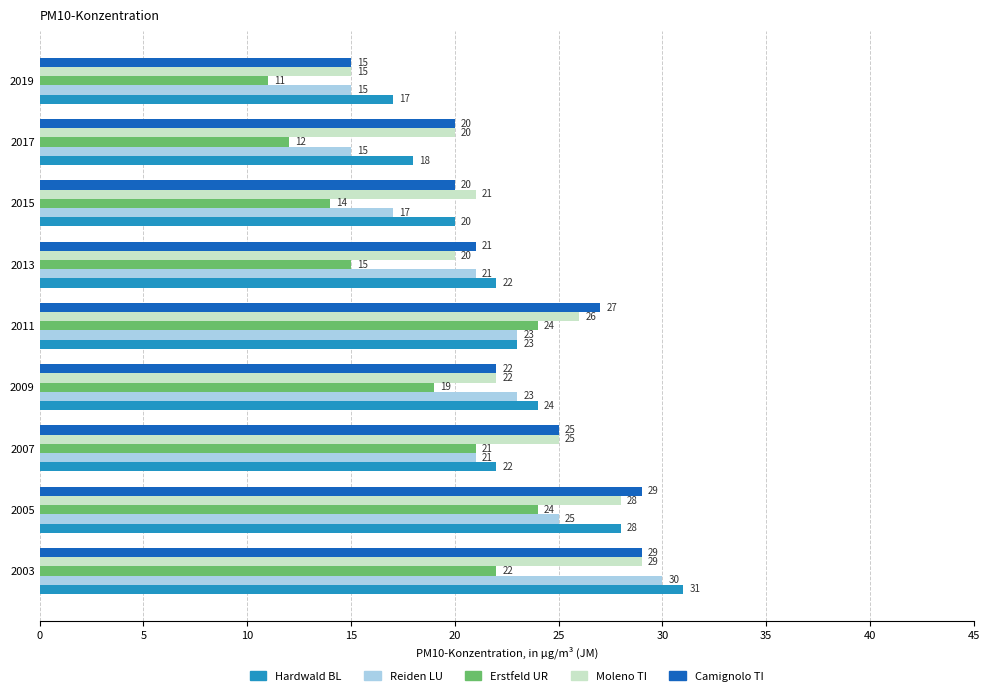

What is the difference between the second highest and second lowest values in the Hardwald BL series?

10